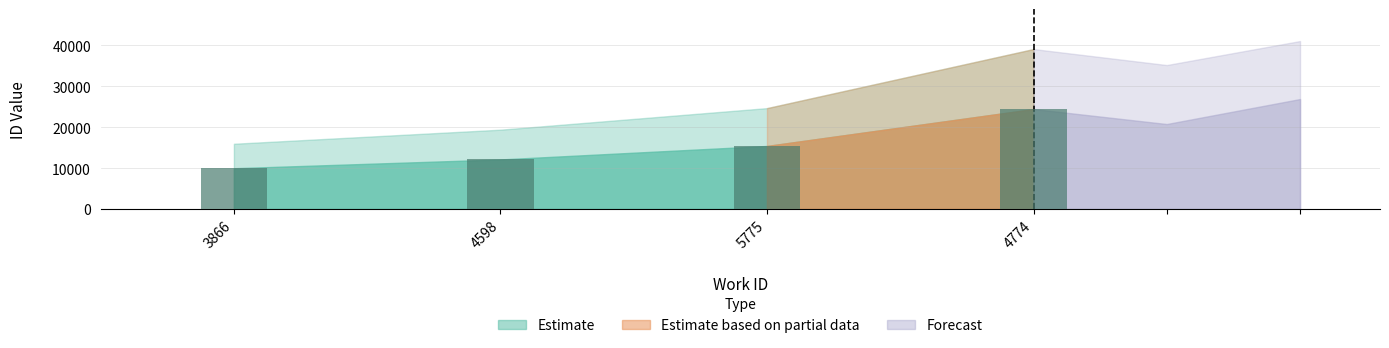

How many distinct data groups are displayed?

1